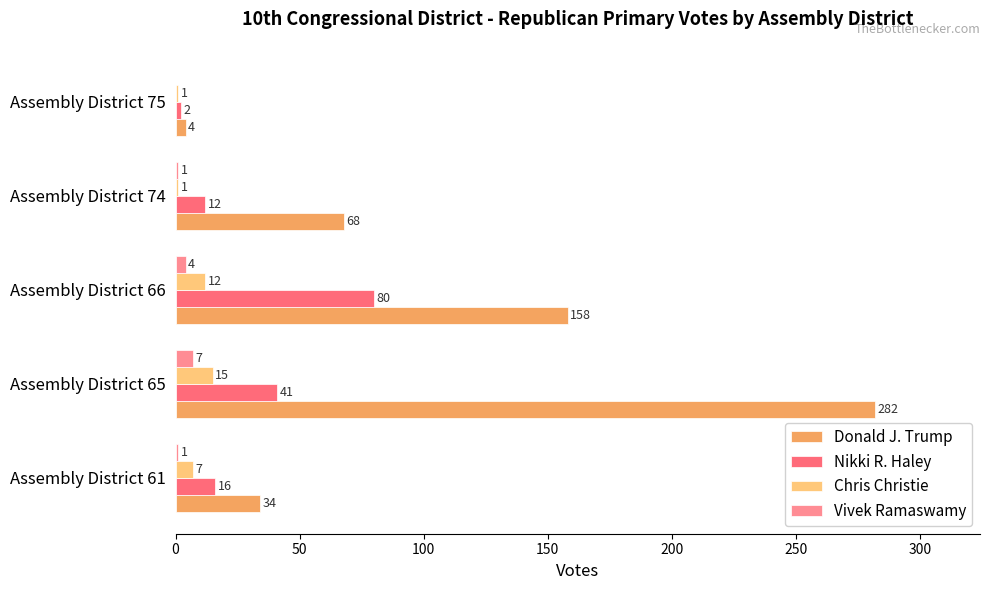

What are all the series names shown in the legend?

Donald J. Trump, Nikki R. Haley, Chris Christie, Vivek Ramaswamy